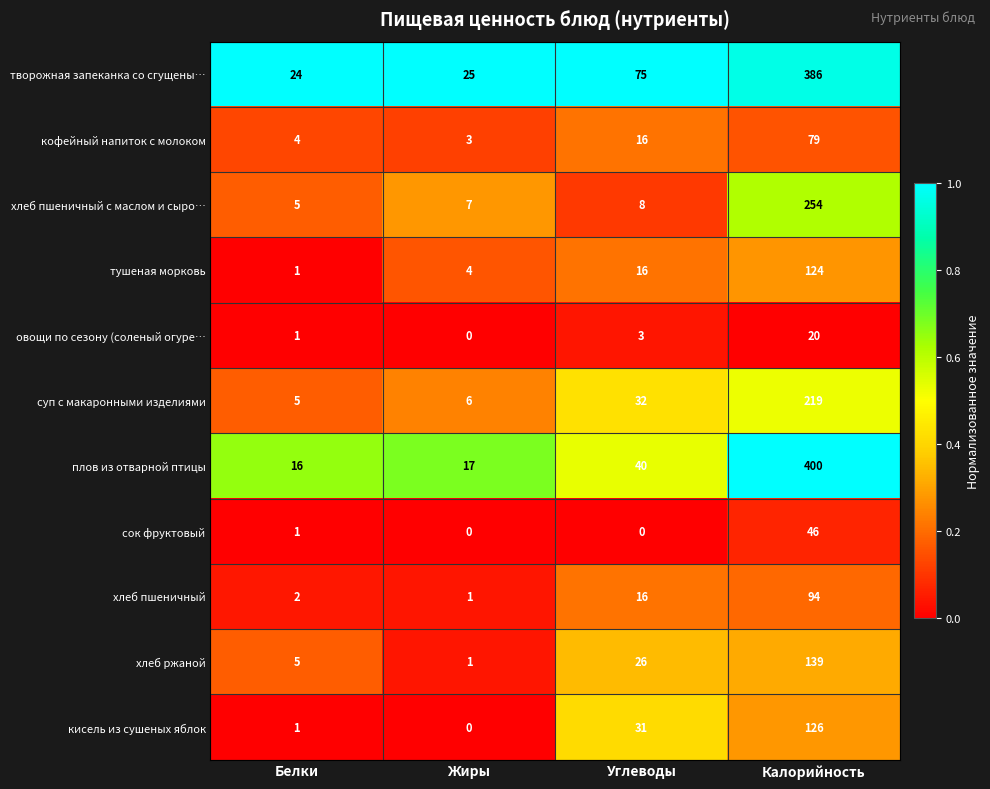

Is the value of овощи по сезону (соленый огуре… at Белки greater than the value of кофейный напиток с молоком at Белки?

No